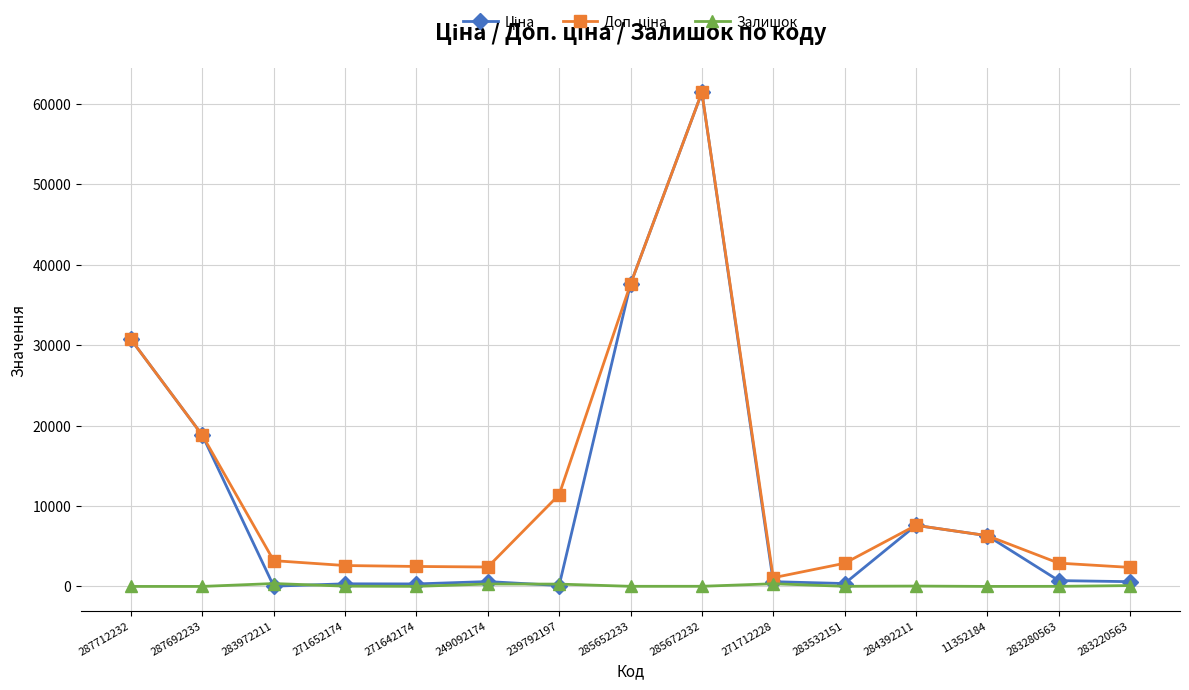

The Залишок series shows 10.0 at 271642174. True or false?

True